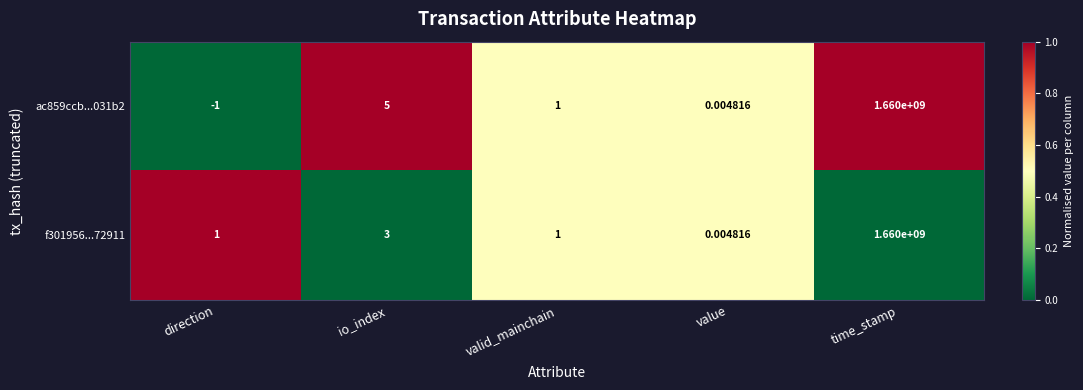

Rank the categories by ac859ccb...031b2 value from lowest to highest.

direction, value, valid_mainchain, io_index, time_stamp